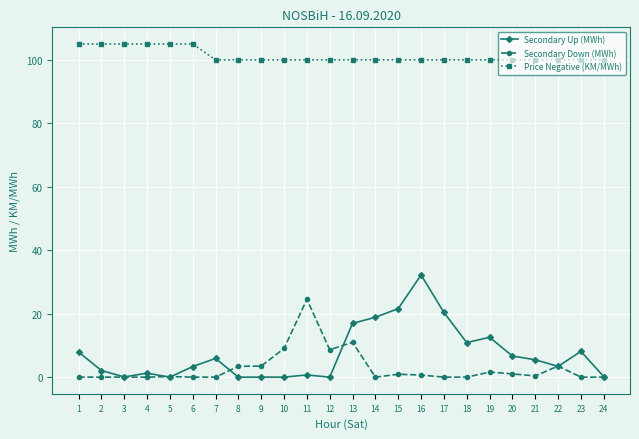

What is the highest value of the Secondary Down (MWh) series?

24.5